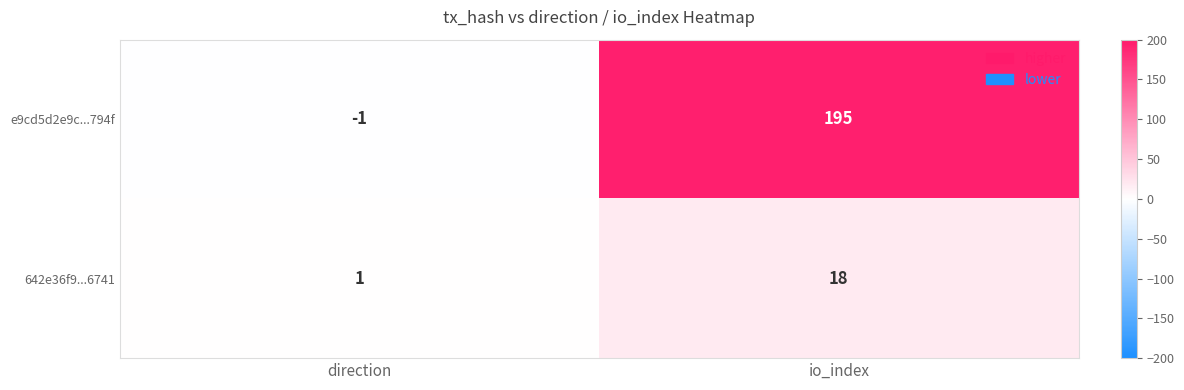

What is the greatest value displayed?

195